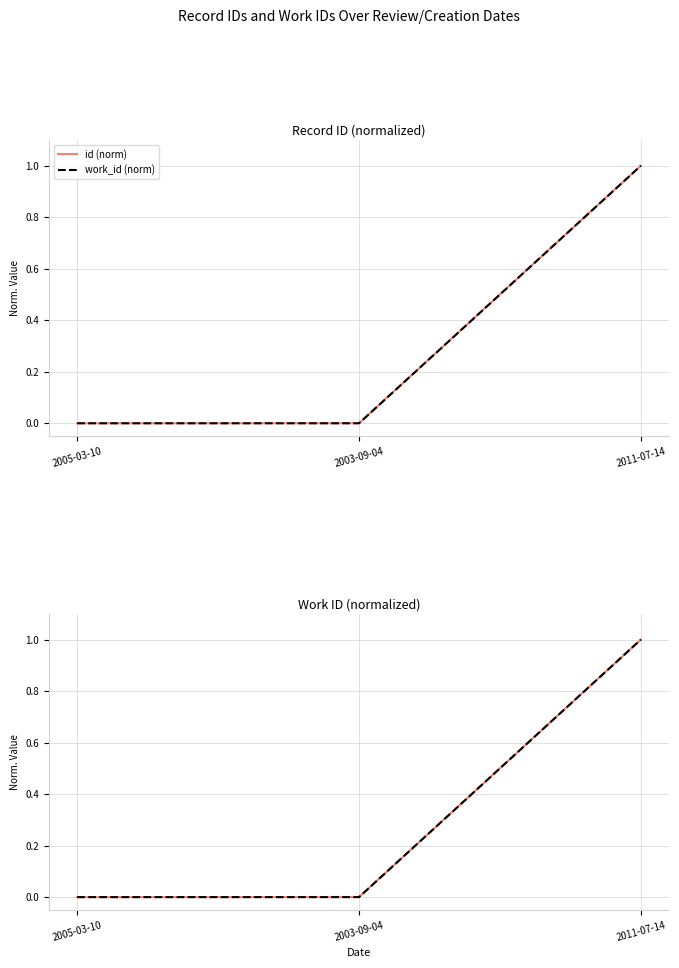

The work_id (norm) series shows 1.0 at 2011-07-14. True or false?

True